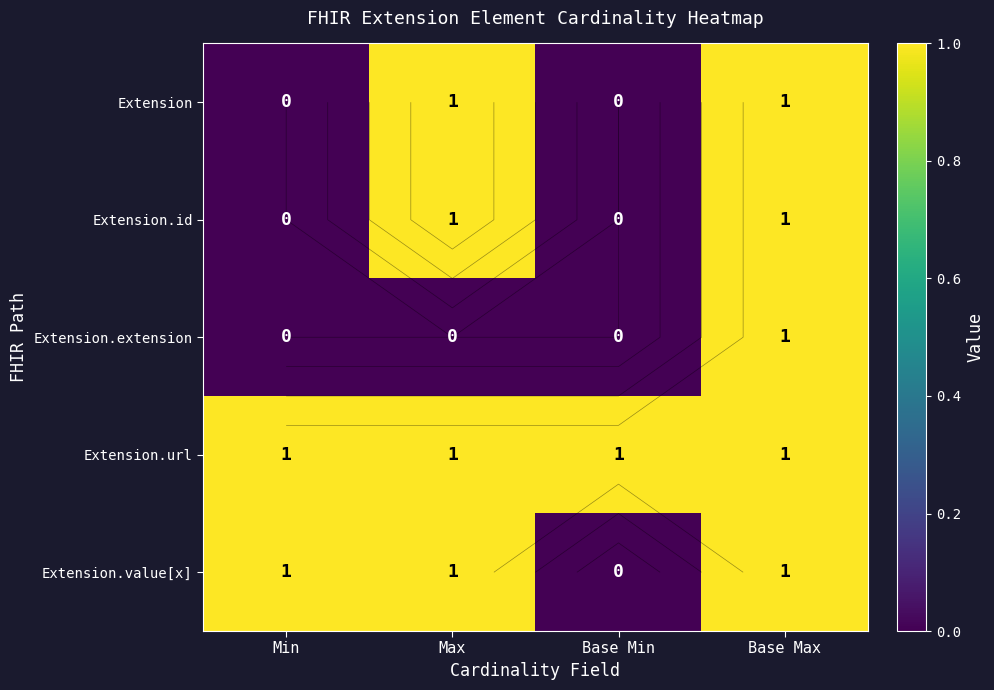

Is it true that Extension.id equals 0 at Base Min?

True